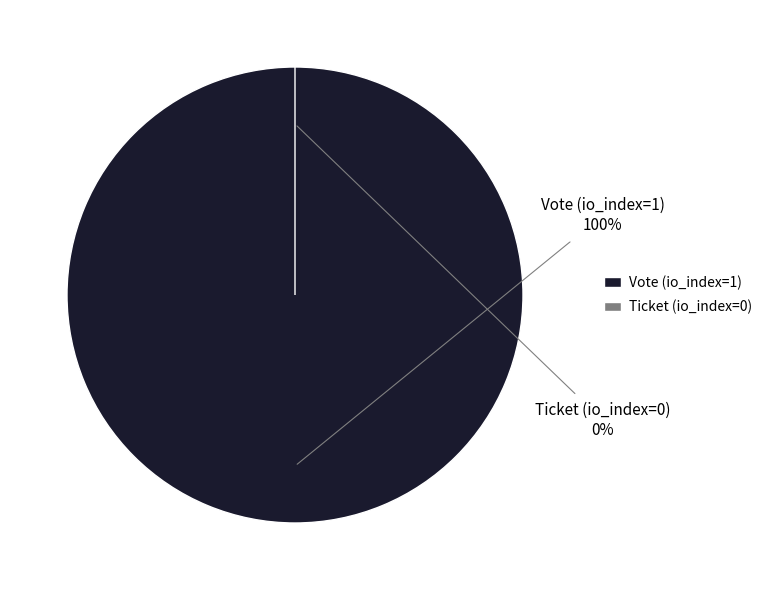

Combined, what portion of the pie is Vote (io_index=1) and Ticket (io_index=0)?

100.0%